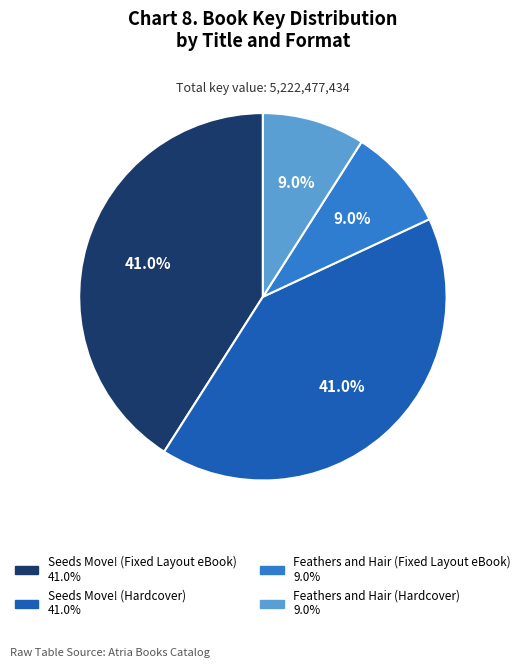

What percentage is the Feathers and Hair (Hardcover) slice, to the nearest percent?

9%